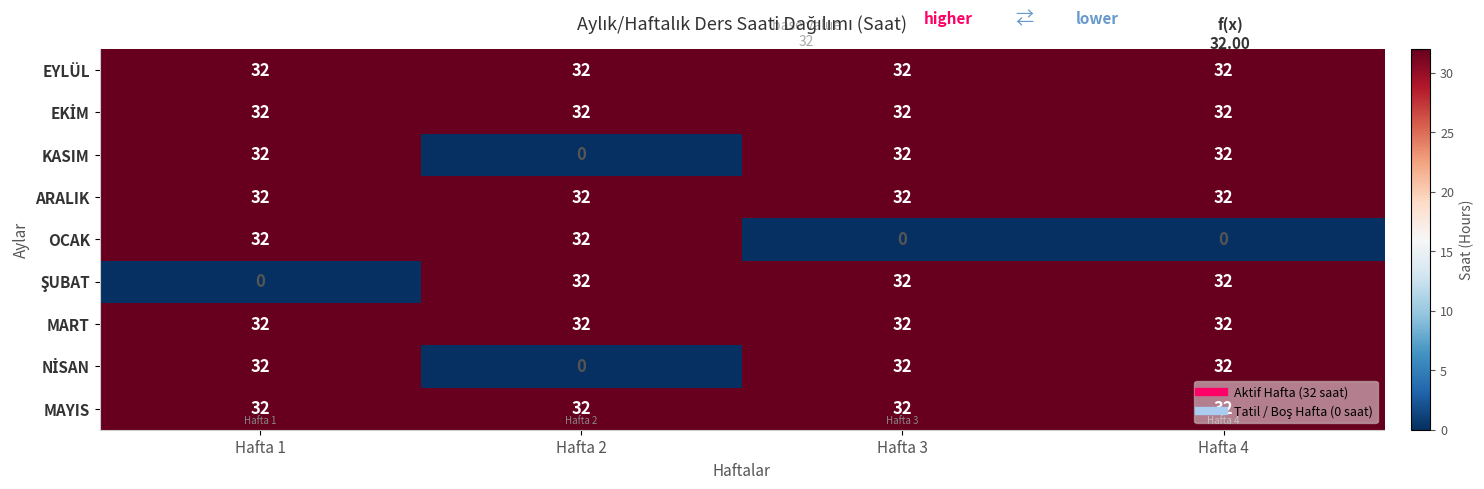

True or false: ARALIK has a value of 48 at Hafta 2.

False